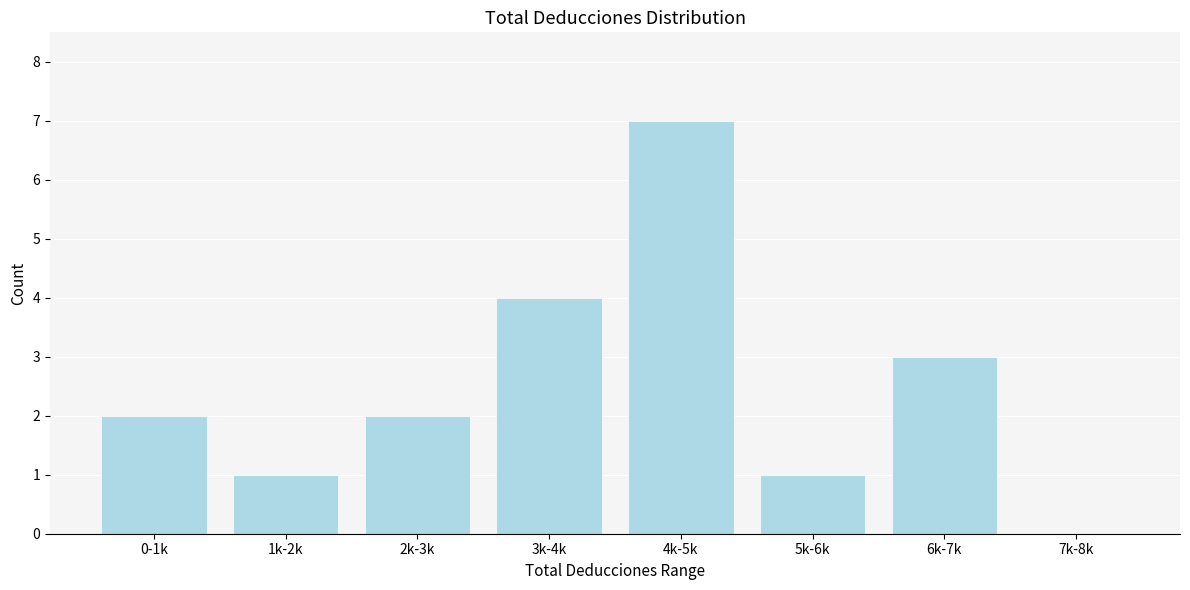

Reading left to right, list all the values displayed in this chart.

0-1k=2	1k-2k=1	2k-3k=2	3k-4k=4	4k-5k=7	5k-6k=1	6k-7k=3	7k-8k=0